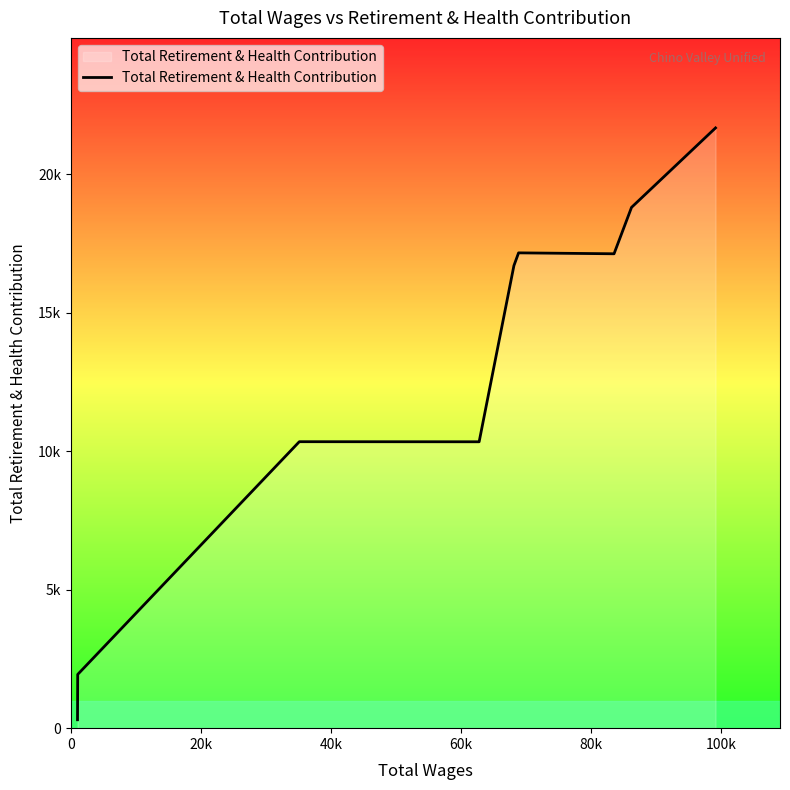

Reading right to left, transcribe all the data shown in this chart.

21672	18803	17128	17161	16700	10340	10343	1940	303